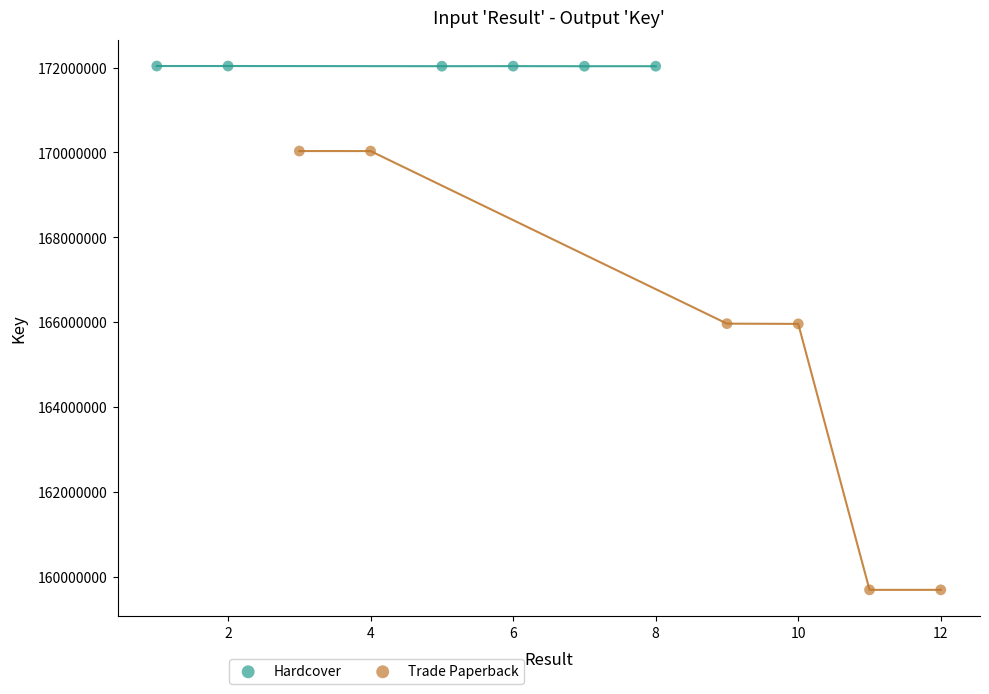

Which series has the largest Y range (max minus min)?

Trade Paperback